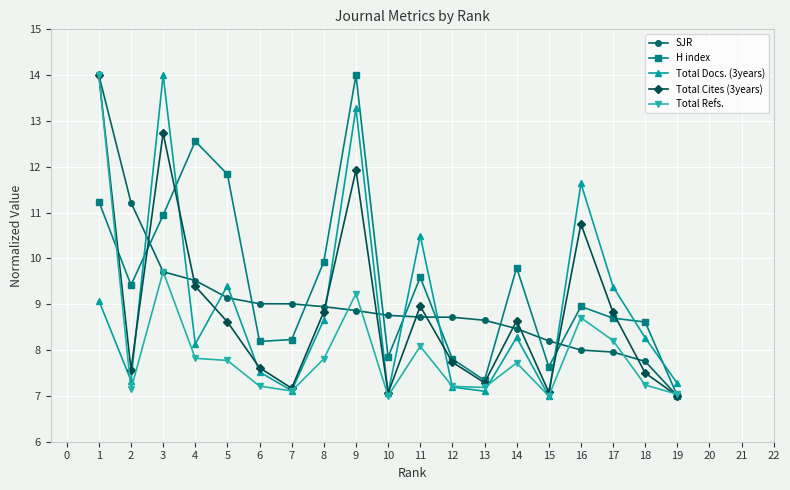

What is the difference between the maximum and minimum values in the H index series?

7.0